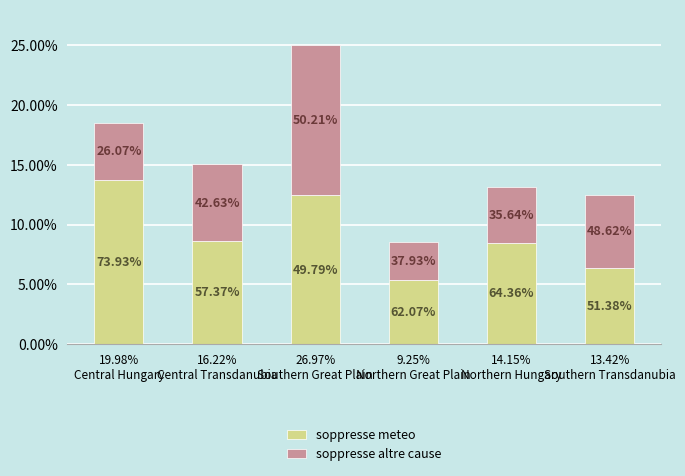

What is the approximate value of soppresse meteo at 13.42%
Southern Transdanubia?

4489.1